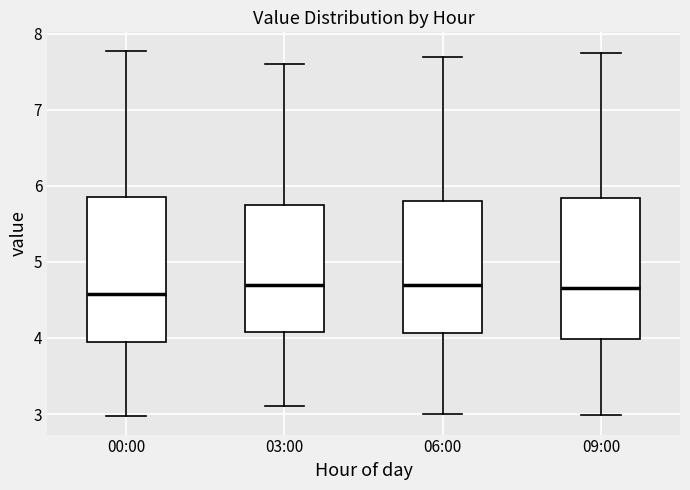

Where does the upper whisker of the box for 00:00 end on the y-axis? The values are not printed on the chart, so give them approximately, as read against the axis.

7.8